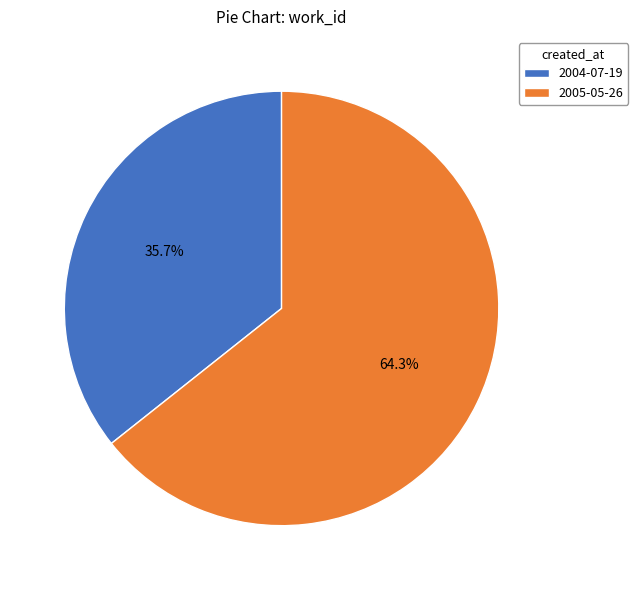

Which category accounts for the majority?

2005-05-26